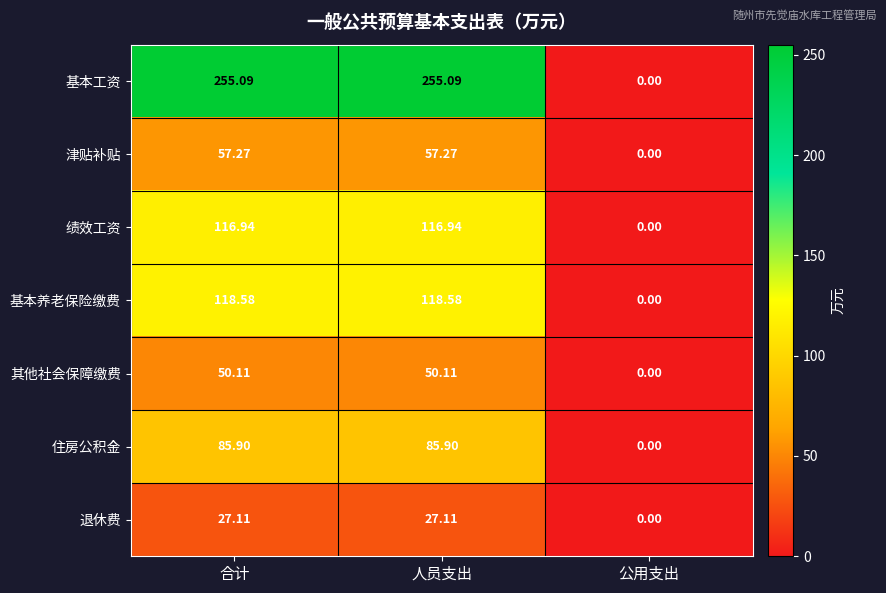

How many data points does each series have?

3